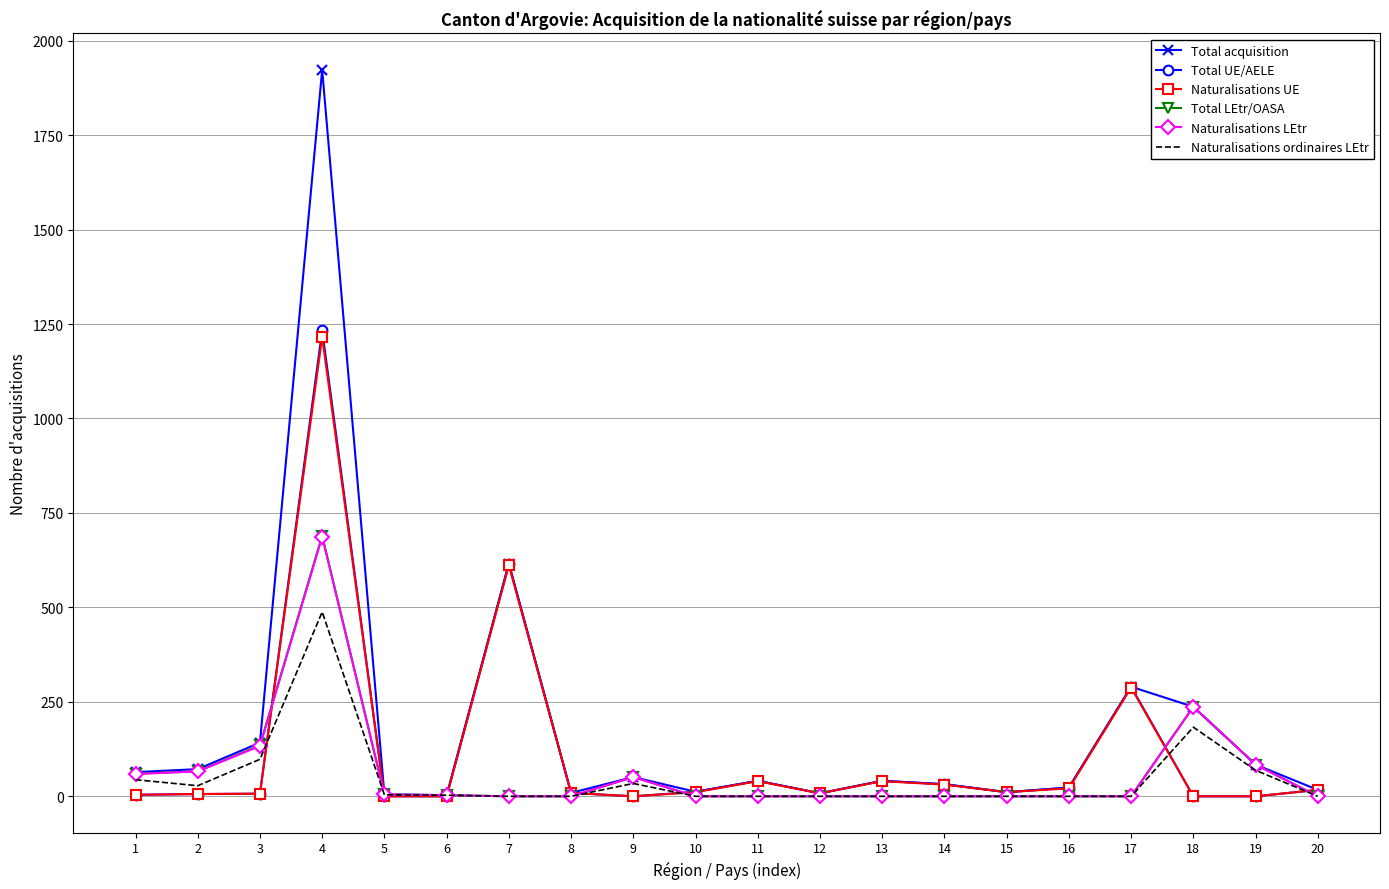

Is the value of Naturalisations ordinaires LEtr at 9 greater than the value of Total acquisition at 3?

No